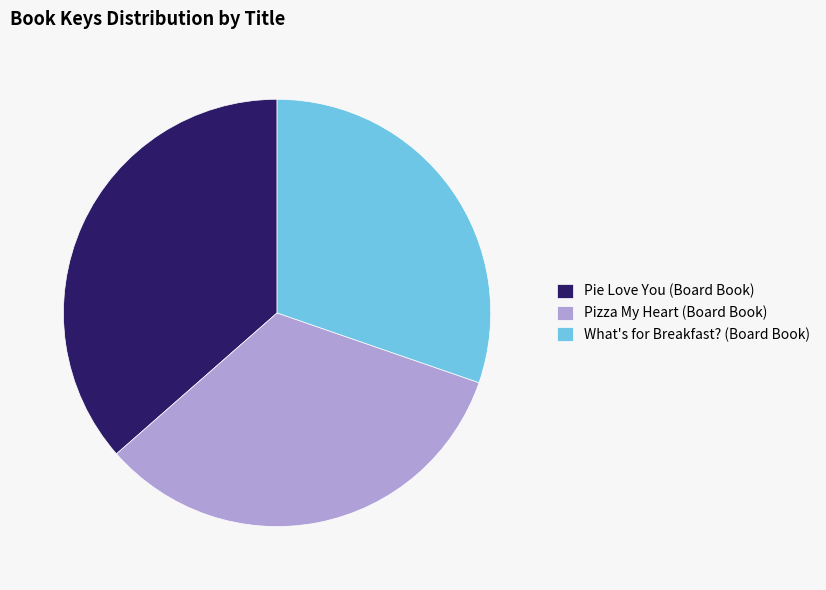

Count the number of slices in the pie.

3